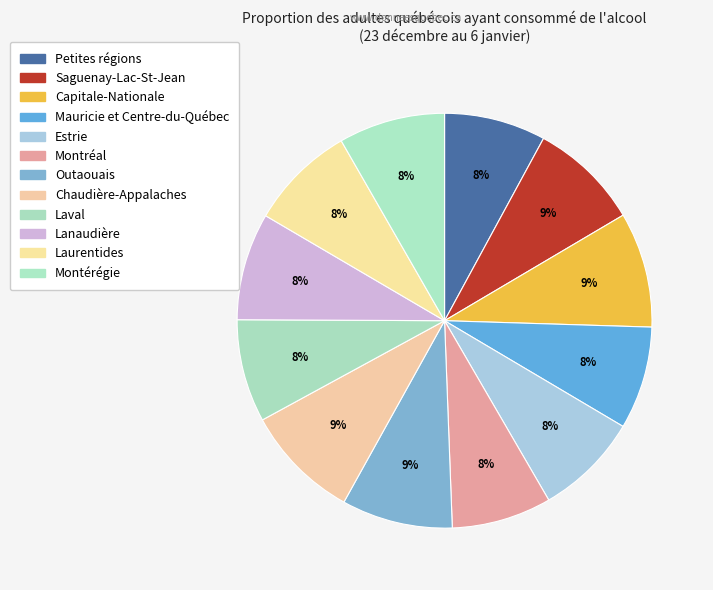

To the nearest percent, what percentage of the pie is Montérégie?

8%